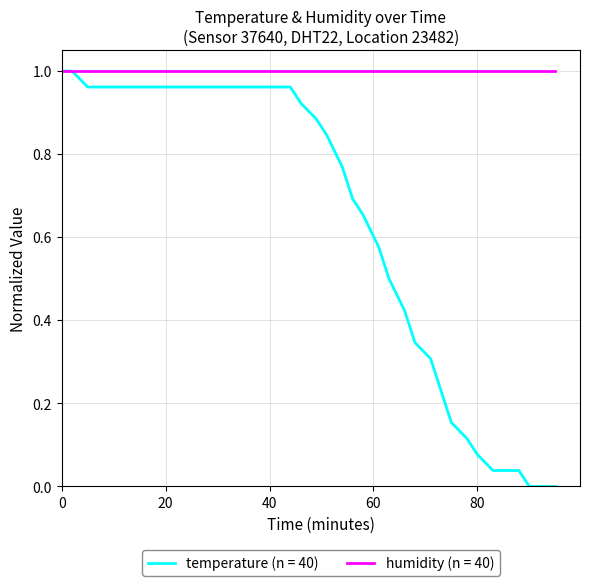

Which series has the largest range (max minus min)?

temperature (n = 40)